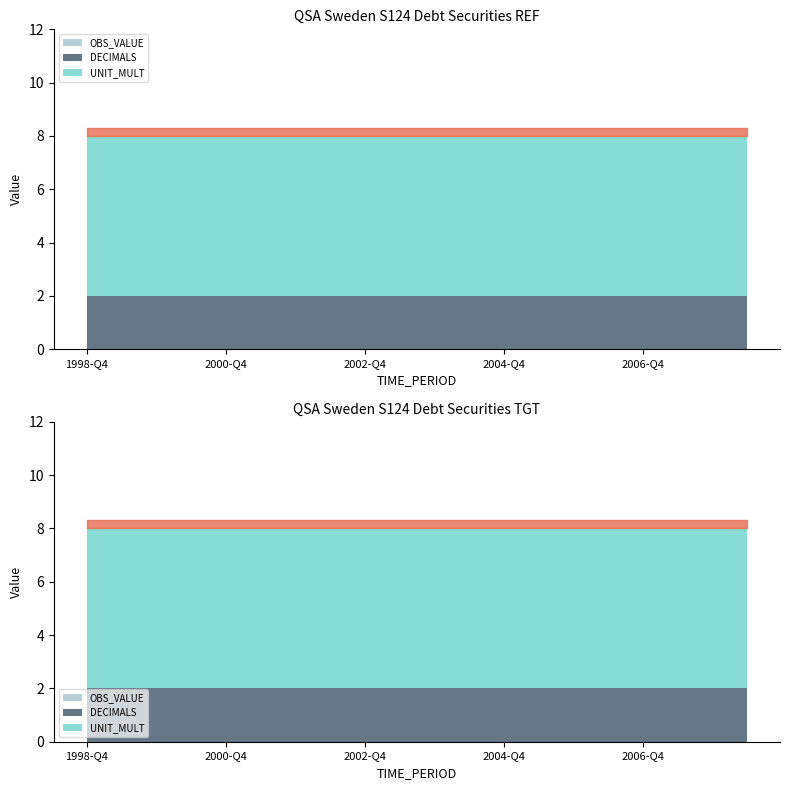

True or false: OBS_VALUE has more than 1 points higher than both neighbors.

False